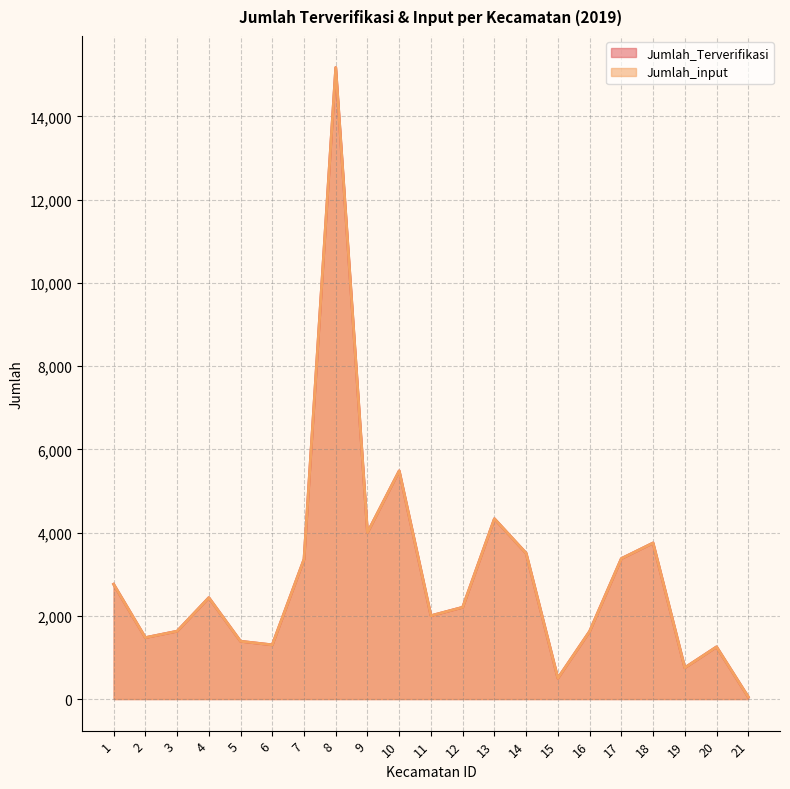

List the labels in order of Jumlah_input value, smallest first.

21, 15, 19, 20, 6, 5, 2, 16, 3, 11, 12, 4, 1, 7, 17, 14, 18, 9, 13, 10, 8